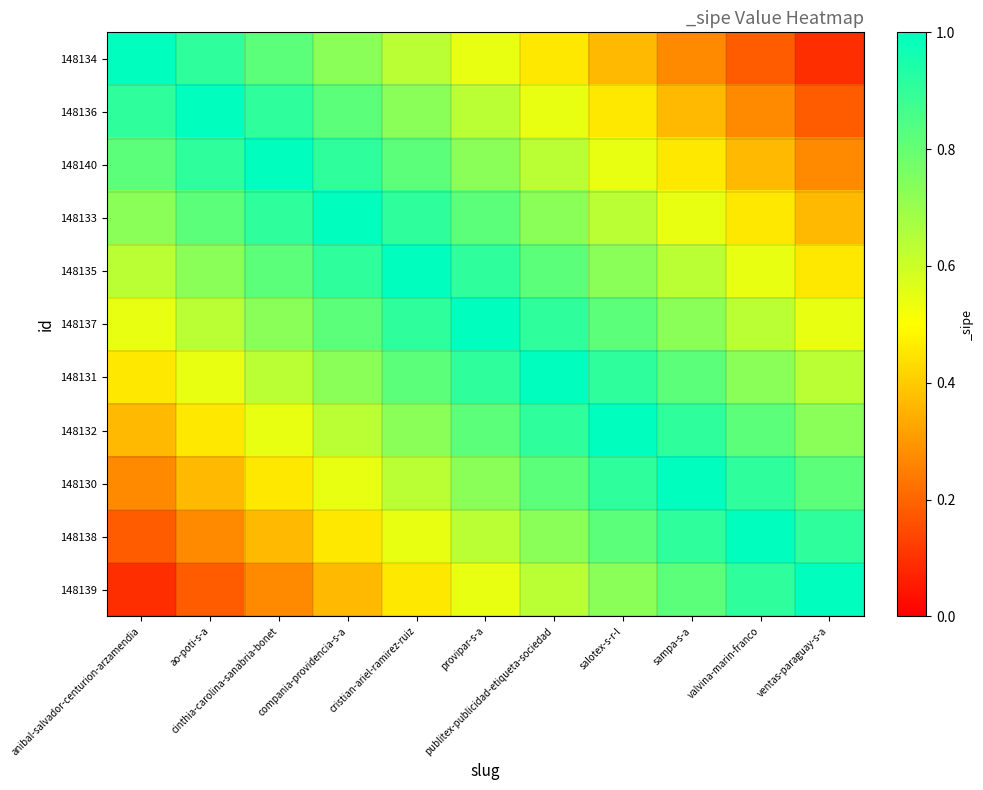

Reading left to right, extract all data points from this chart.

148134: anibal-salvador-centurion-arzamendia=1.0	ao-poti-s-a=0.9	cinthia-carolina-sanabria-bonet=0.8	compania-providencia-s-a=0.7	cristian-ariel-ramirez-ruiz=0.6	provipar-s-a=0.5	publitex-publicidad-etiqueta-sociedad=0.5	salotex-s-r-l=0.4	sampa-s-a=0.3	valvina-marin-franco=0.2	ventas-paraguay-s-a=0.1
148136: anibal-salvador-centurion-arzamendia=0.9	ao-poti-s-a=1.0	cinthia-carolina-sanabria-bonet=0.9	compania-providencia-s-a=0.8	cristian-ariel-ramirez-ruiz=0.7	provipar-s-a=0.6	publitex-publicidad-etiqueta-sociedad=0.5	salotex-s-r-l=0.5	sampa-s-a=0.4	valvina-marin-franco=0.3	ventas-paraguay-s-a=0.2
148140: anibal-salvador-centurion-arzamendia=0.8	ao-poti-s-a=0.9	cinthia-carolina-sanabria-bonet=1.0	compania-providencia-s-a=0.9	cristian-ariel-ramirez-ruiz=0.8	provipar-s-a=0.7	publitex-publicidad-etiqueta-sociedad=0.6	salotex-s-r-l=0.5	sampa-s-a=0.5	valvina-marin-franco=0.4	ventas-paraguay-s-a=0.3
148133: anibal-salvador-centurion-arzamendia=0.7	ao-poti-s-a=0.8	cinthia-carolina-sanabria-bonet=0.9	compania-providencia-s-a=1.0	cristian-ariel-ramirez-ruiz=0.9	provipar-s-a=0.8	publitex-publicidad-etiqueta-sociedad=0.7	salotex-s-r-l=0.6	sampa-s-a=0.5	valvina-marin-franco=0.5	ventas-paraguay-s-a=0.4
148135: anibal-salvador-centurion-arzamendia=0.6	ao-poti-s-a=0.7	cinthia-carolina-sanabria-bonet=0.8	compania-providencia-s-a=0.9	cristian-ariel-ramirez-ruiz=1.0	provipar-s-a=0.9	publitex-publicidad-etiqueta-sociedad=0.8	salotex-s-r-l=0.7	sampa-s-a=0.6	valvina-marin-franco=0.5	ventas-paraguay-s-a=0.5
148137: anibal-salvador-centurion-arzamendia=0.5	ao-poti-s-a=0.6	cinthia-carolina-sanabria-bonet=0.7	compania-providencia-s-a=0.8	cristian-ariel-ramirez-ruiz=0.9	provipar-s-a=1.0	publitex-publicidad-etiqueta-sociedad=0.9	salotex-s-r-l=0.8	sampa-s-a=0.7	valvina-marin-franco=0.6	ventas-paraguay-s-a=0.5
148131: anibal-salvador-centurion-arzamendia=0.5	ao-poti-s-a=0.5	cinthia-carolina-sanabria-bonet=0.6	compania-providencia-s-a=0.7	cristian-ariel-ramirez-ruiz=0.8	provipar-s-a=0.9	publitex-publicidad-etiqueta-sociedad=1.0	salotex-s-r-l=0.9	sampa-s-a=0.8	valvina-marin-franco=0.7	ventas-paraguay-s-a=0.6
148132: anibal-salvador-centurion-arzamendia=0.4	ao-poti-s-a=0.5	cinthia-carolina-sanabria-bonet=0.5	compania-providencia-s-a=0.6	cristian-ariel-ramirez-ruiz=0.7	provipar-s-a=0.8	publitex-publicidad-etiqueta-sociedad=0.9	salotex-s-r-l=1.0	sampa-s-a=0.9	valvina-marin-franco=0.8	ventas-paraguay-s-a=0.7
148130: anibal-salvador-centurion-arzamendia=0.3	ao-poti-s-a=0.4	cinthia-carolina-sanabria-bonet=0.5	compania-providencia-s-a=0.5	cristian-ariel-ramirez-ruiz=0.6	provipar-s-a=0.7	publitex-publicidad-etiqueta-sociedad=0.8	salotex-s-r-l=0.9	sampa-s-a=1.0	valvina-marin-franco=0.9	ventas-paraguay-s-a=0.8
148138: anibal-salvador-centurion-arzamendia=0.2	ao-poti-s-a=0.3	cinthia-carolina-sanabria-bonet=0.4	compania-providencia-s-a=0.5	cristian-ariel-ramirez-ruiz=0.5	provipar-s-a=0.6	publitex-publicidad-etiqueta-sociedad=0.7	salotex-s-r-l=0.8	sampa-s-a=0.9	valvina-marin-franco=1.0	ventas-paraguay-s-a=0.9
148139: anibal-salvador-centurion-arzamendia=0.1	ao-poti-s-a=0.2	cinthia-carolina-sanabria-bonet=0.3	compania-providencia-s-a=0.4	cristian-ariel-ramirez-ruiz=0.5	provipar-s-a=0.5	publitex-publicidad-etiqueta-sociedad=0.6	salotex-s-r-l=0.7	sampa-s-a=0.8	valvina-marin-franco=0.9	ventas-paraguay-s-a=1.0